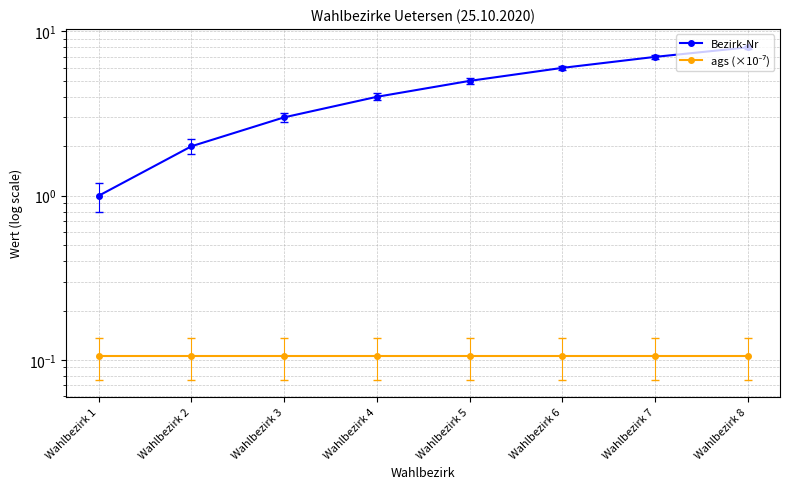

Rank the series by their average value, from highest to lowest.

Bezirk-Nr, ags (×10⁻⁷)